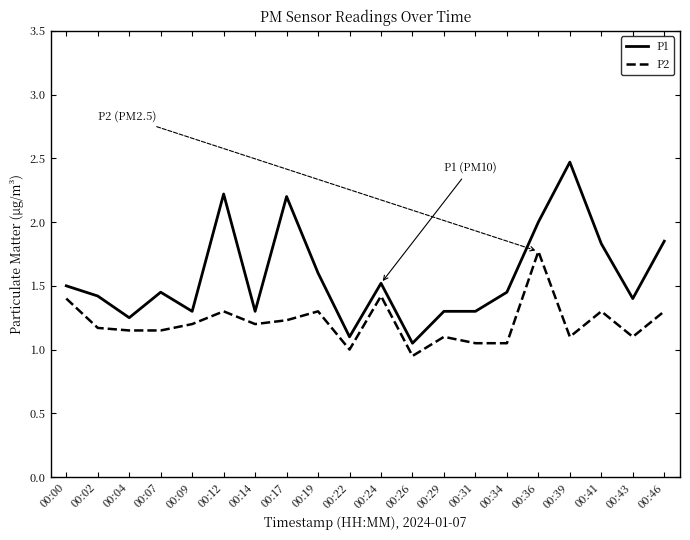

Which series has the largest range (max minus min)?

P1